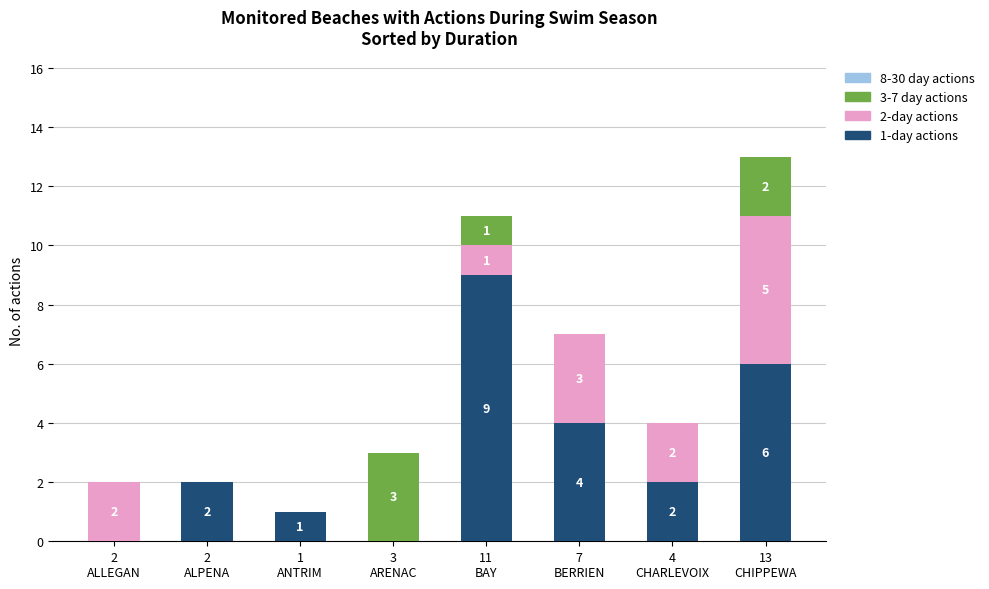

What is the highest value of the 1-day actions series?

9